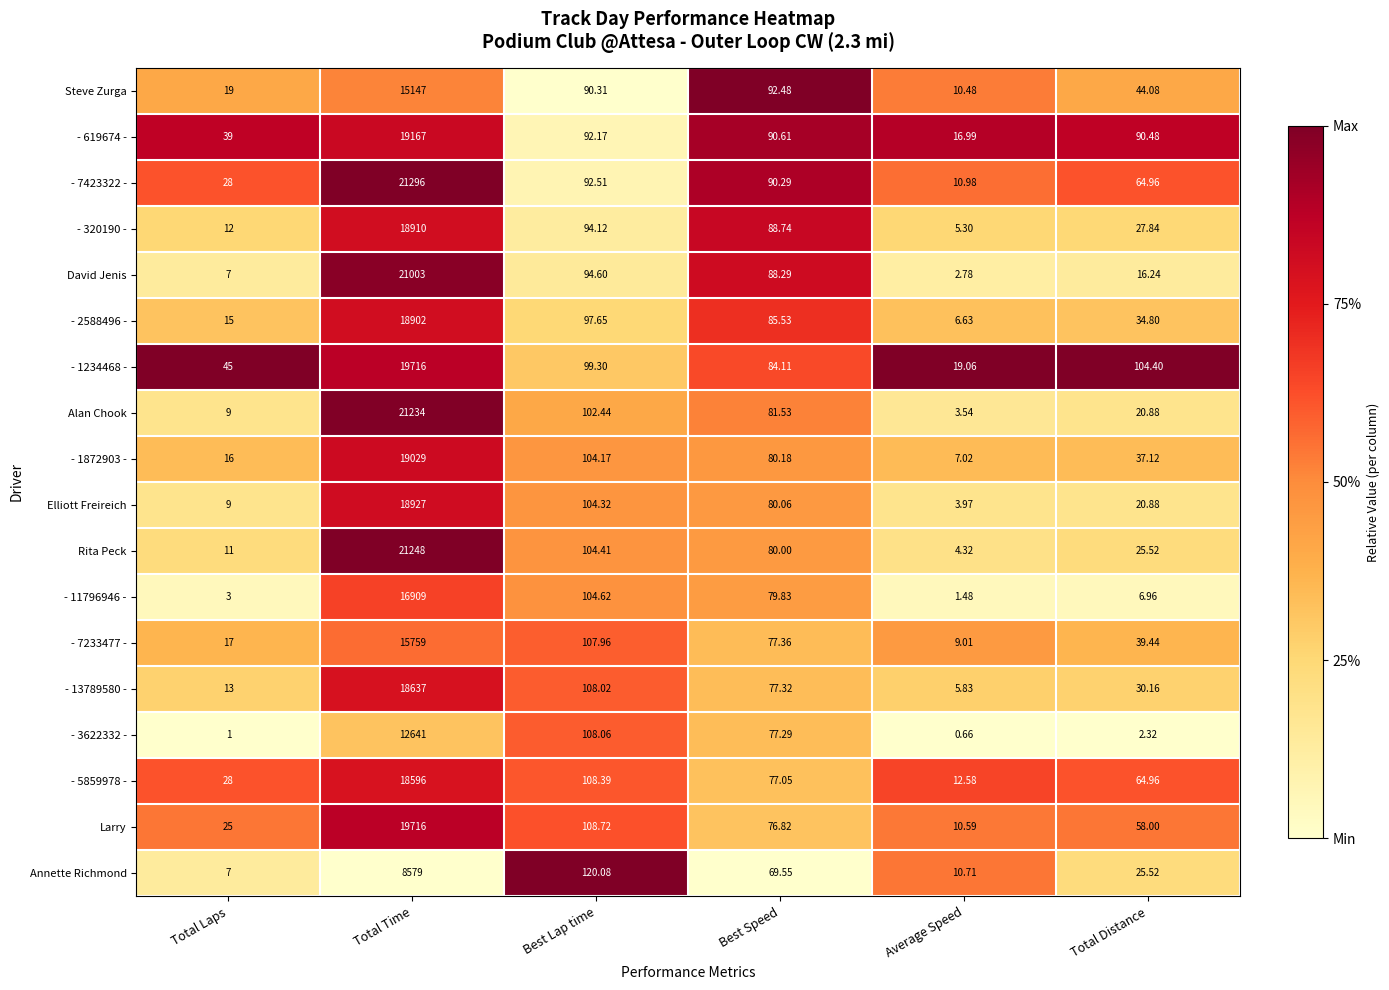

Where is - 619674 - nearest to the value 9591?

Best Lap time